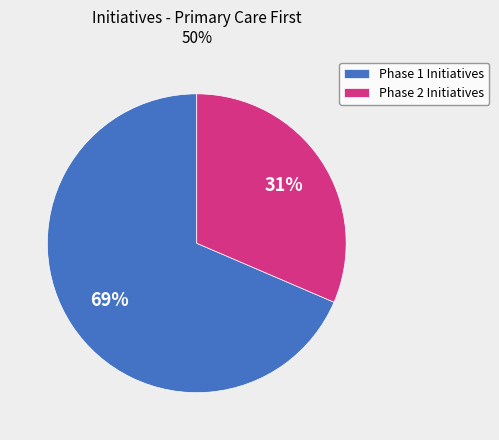

Between Phase 1 Initiatives and Phase 2 Initiatives, which is larger?

Phase 1 Initiatives